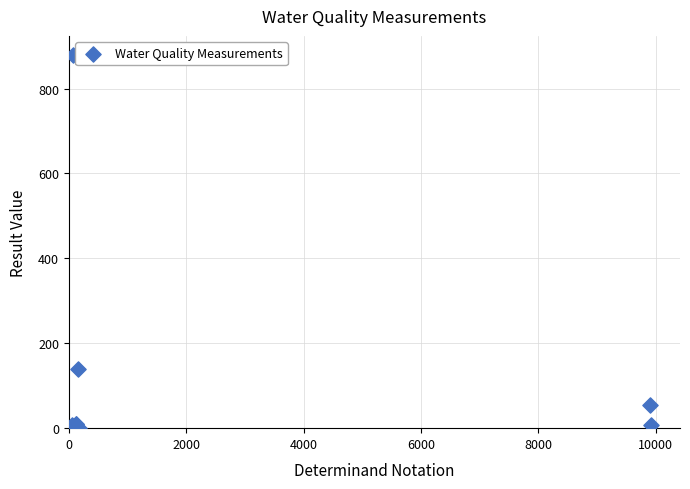

What Y value in the scatter plot is closest to 440?

140.0